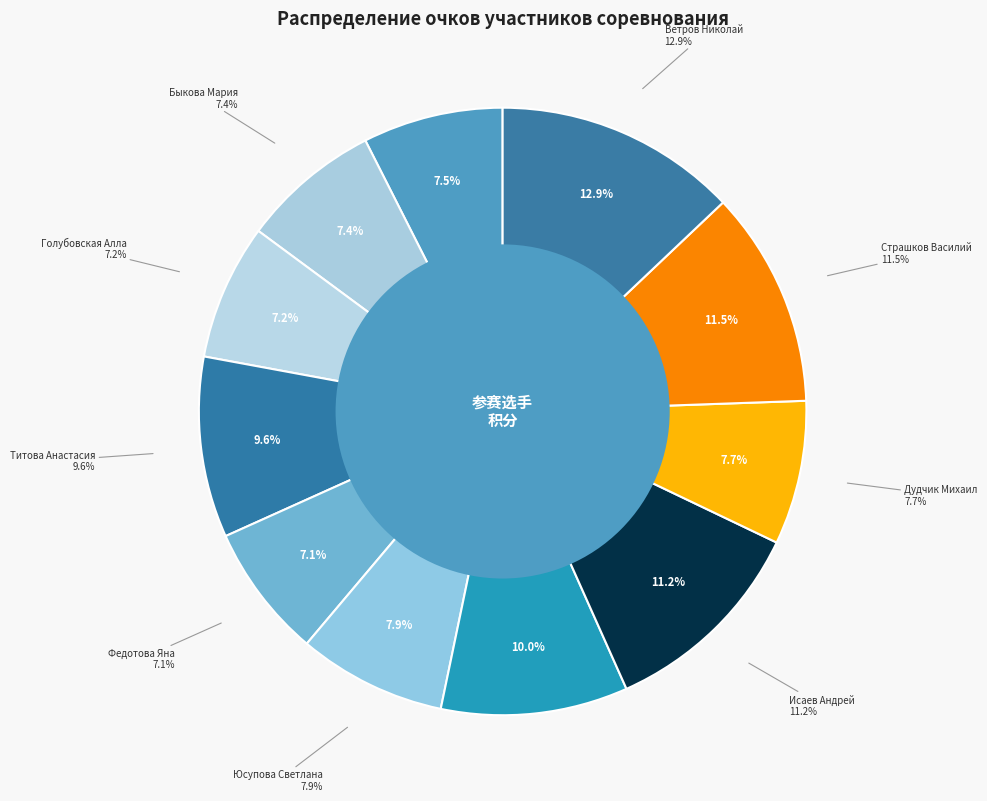

Count the number of slices in the pie.

11